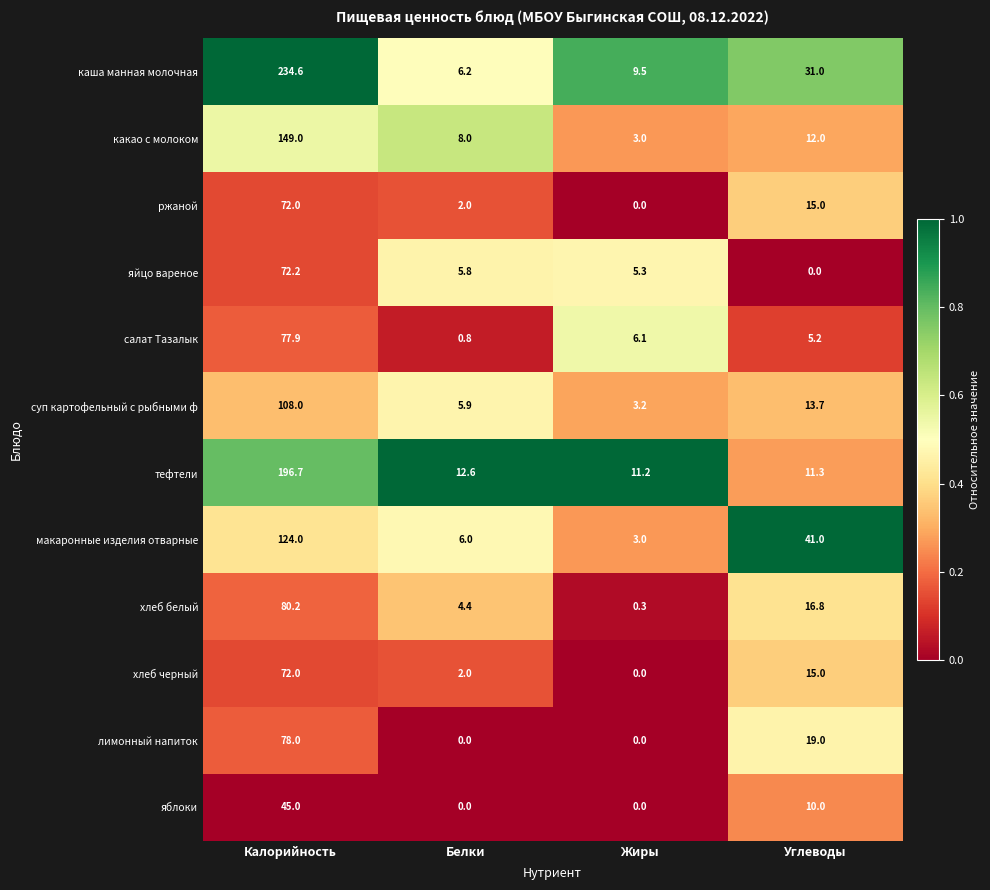

Which series has the largest total across all categories?

каша манная молочная